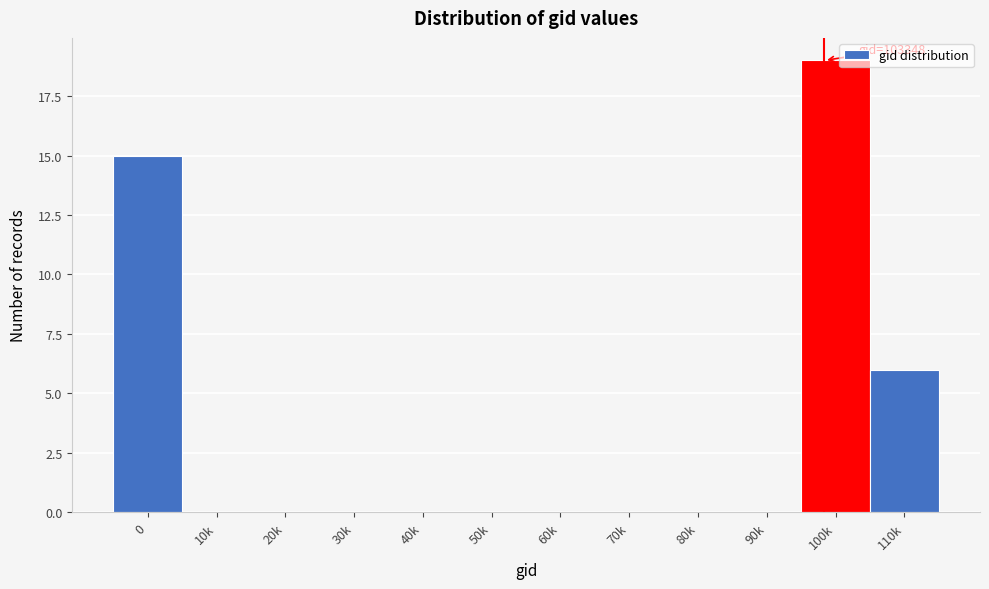

Reading left to right, extract all data points from this chart.

0=15	10k=0	20k=0	30k=0	40k=0	50k=0	60k=0	70k=0	80k=0	90k=0	100k=19	110k=6